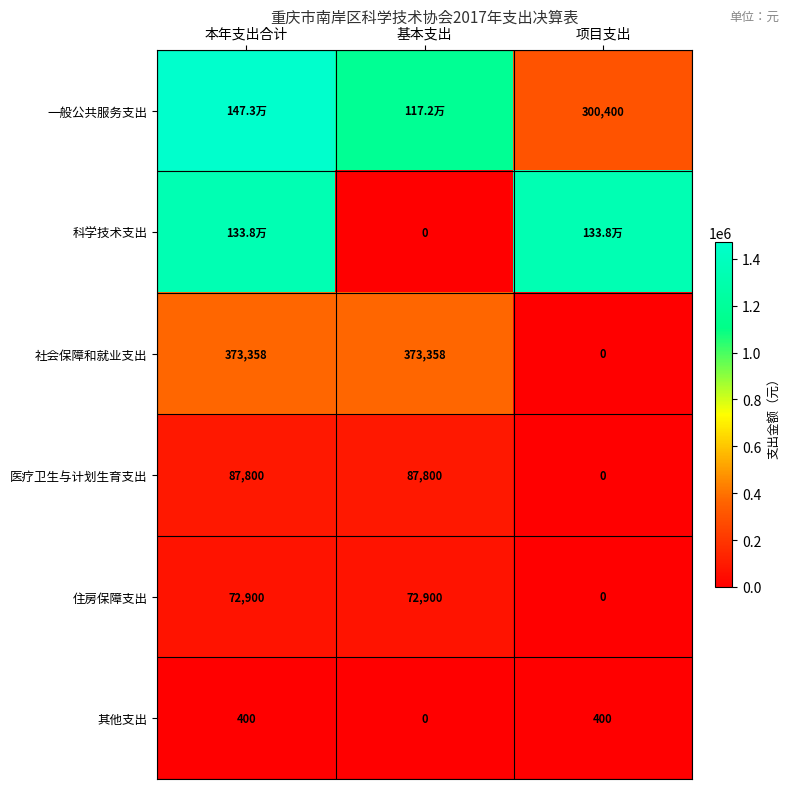

What is the sum of the 医疗卫生与计划生育支出 values at 基本支出 and 项目支出?

87800